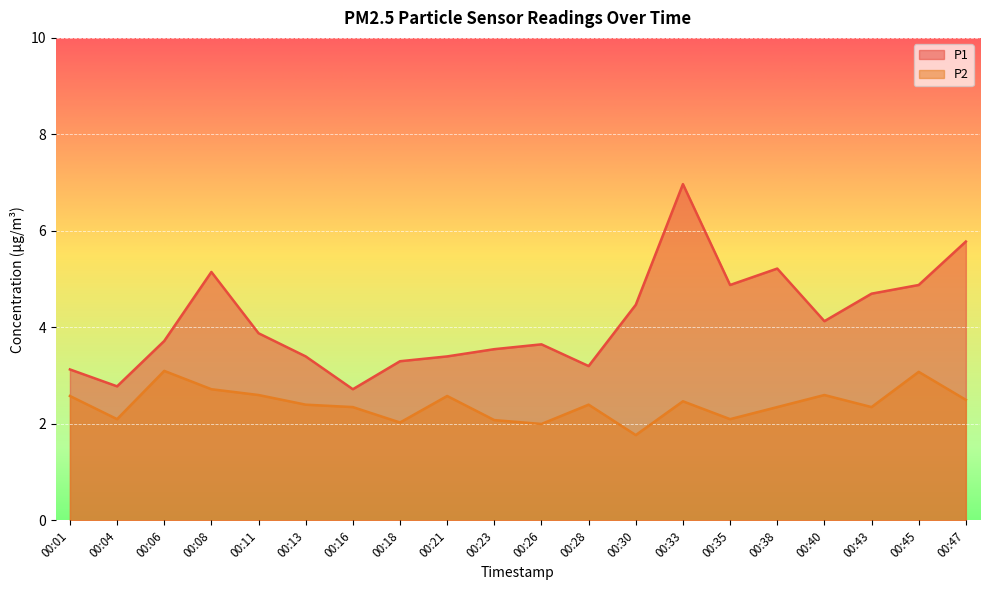

What is the value of the P1 point at the 14th from the left?

7.0